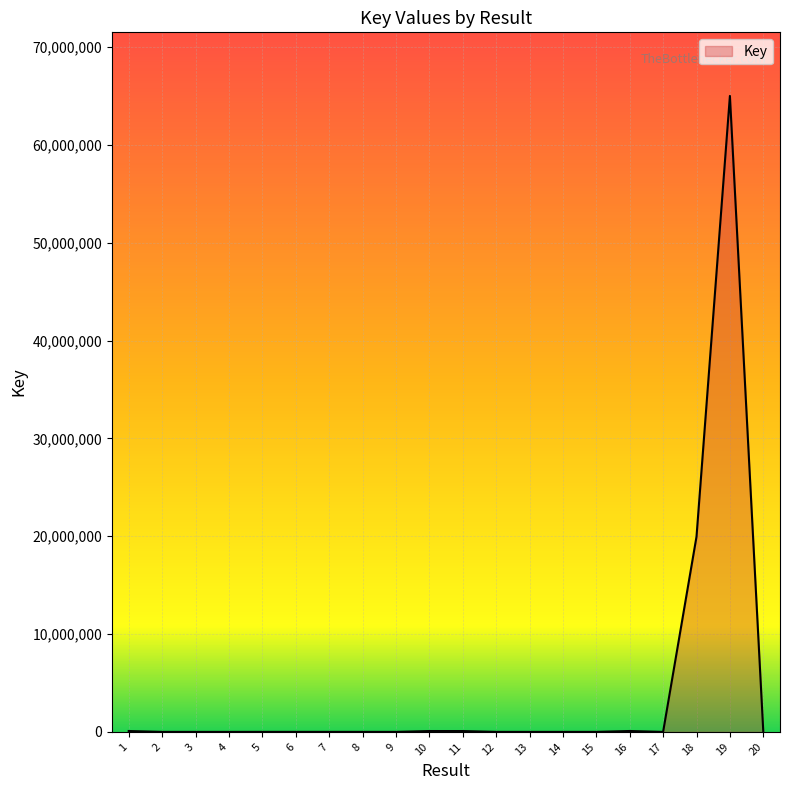

What is the greatest value displayed?

65000570